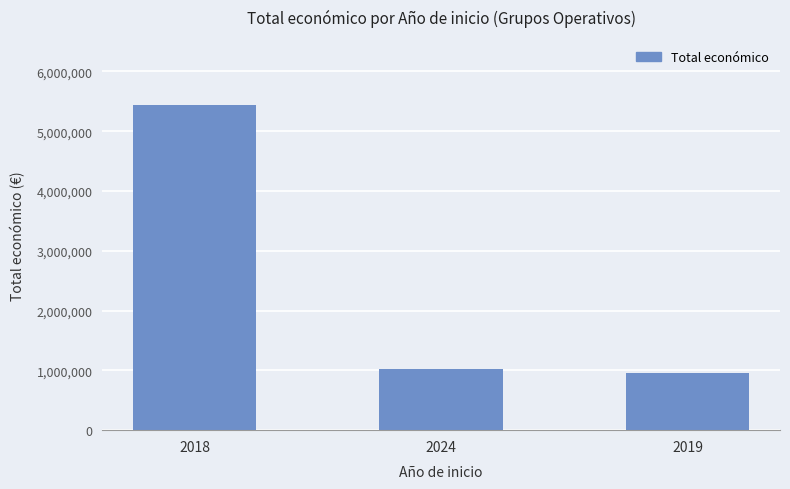

What is the minimum value shown in the chart?

956923